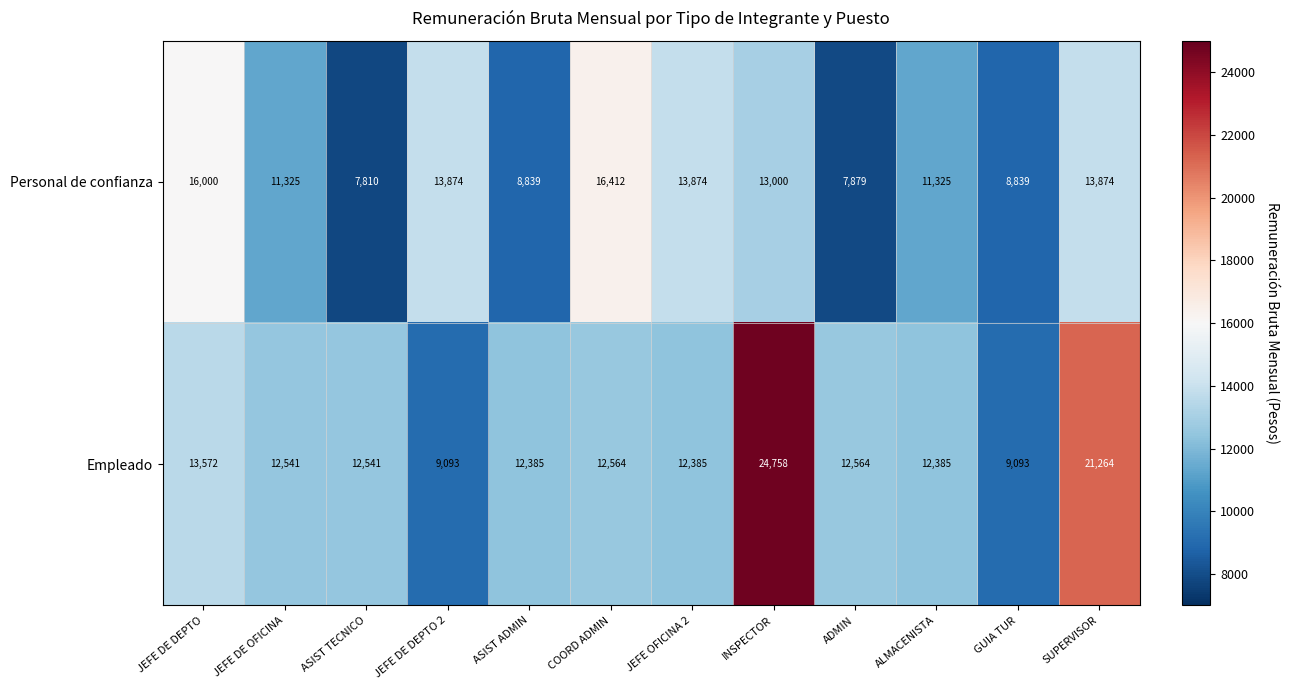

Reading left to right, transcribe all the data shown in this chart.

Personal de confianza: 16000	11325	7810	13874	8839	16412	13874	13000	7879	11325	8839	13874
Empleado: 13572	12541	12541	9093	12385	12564	12385	24758	12564	12385	9093	21264